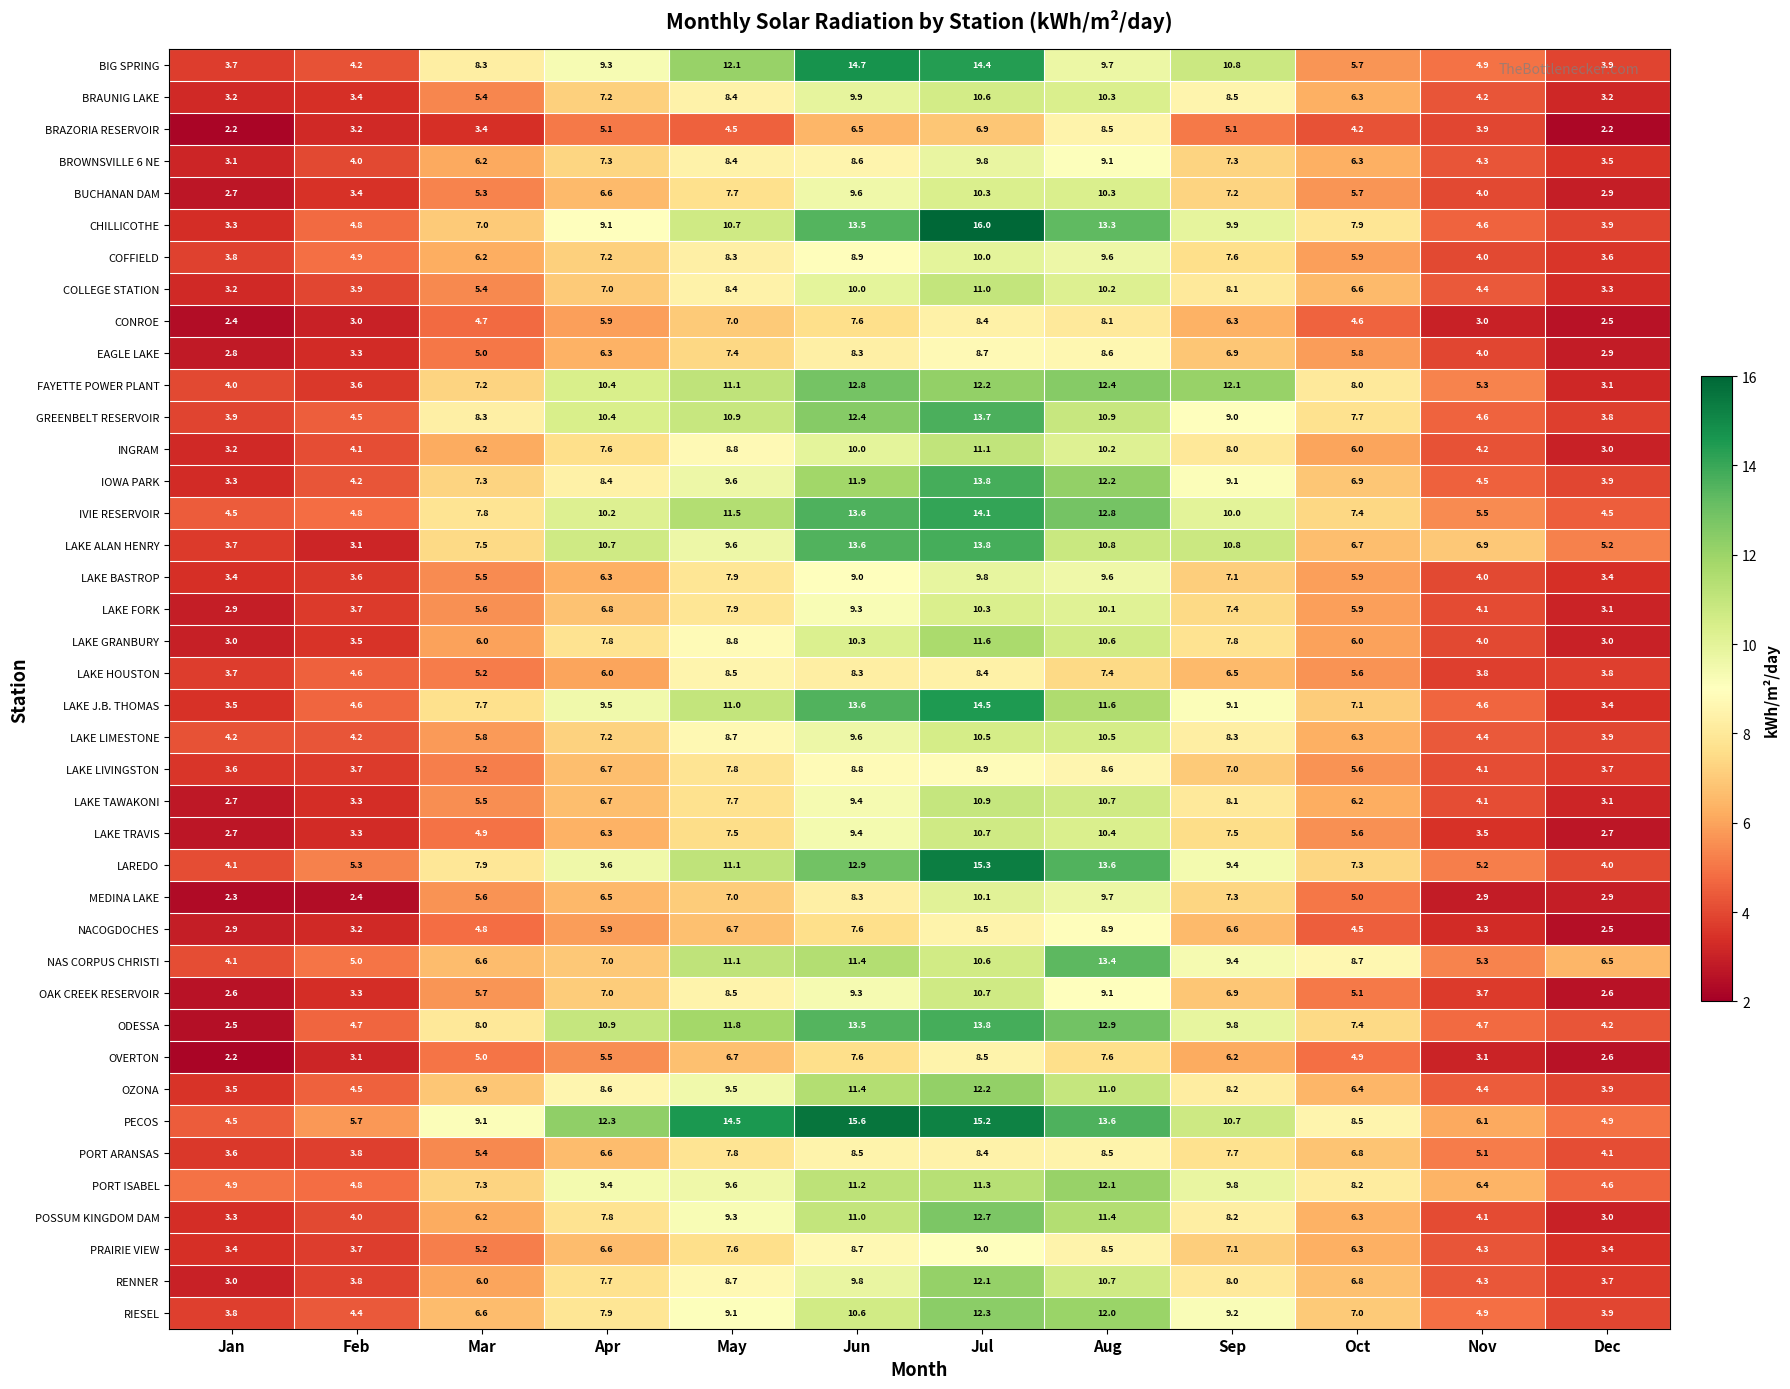

What value does the NAS CORPUS CHRISTI series have at Aug?

13.4